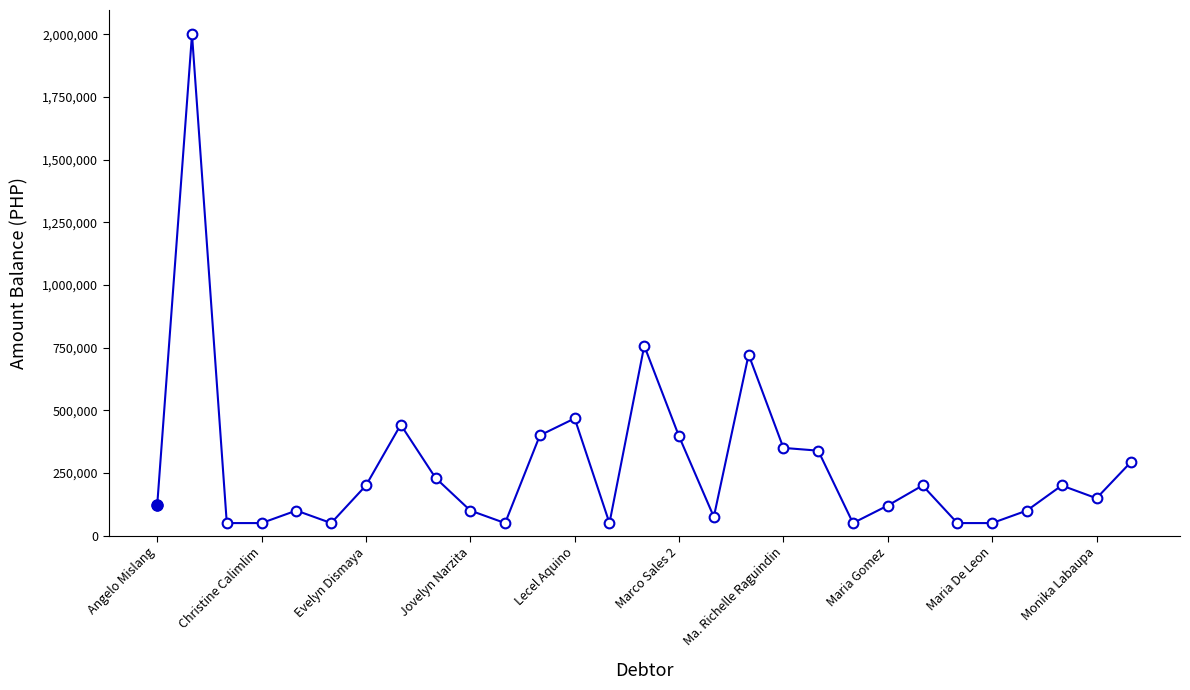

What is the value of the 2nd point from the left?

2000000.0